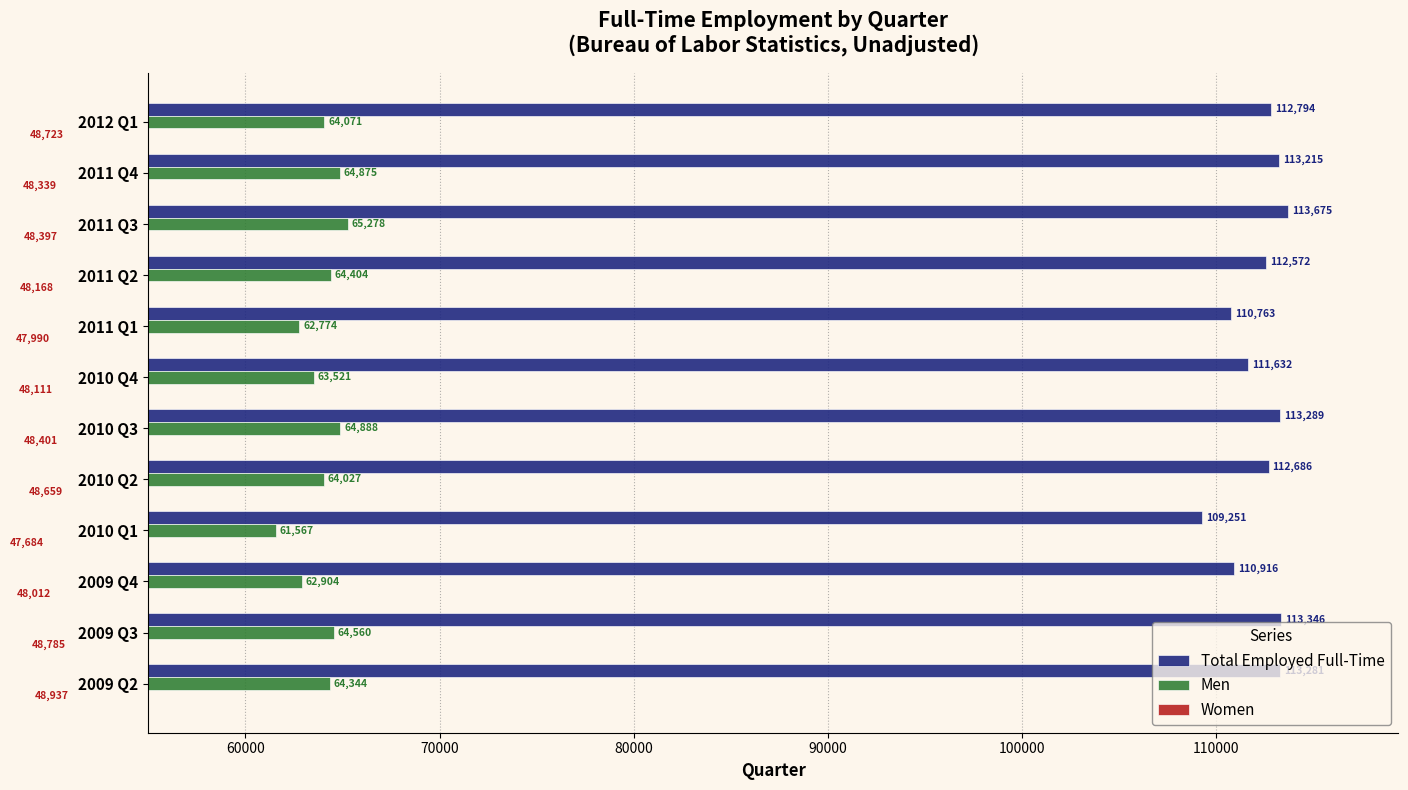

What is the difference between the maximum and minimum values in the Men series?

3711